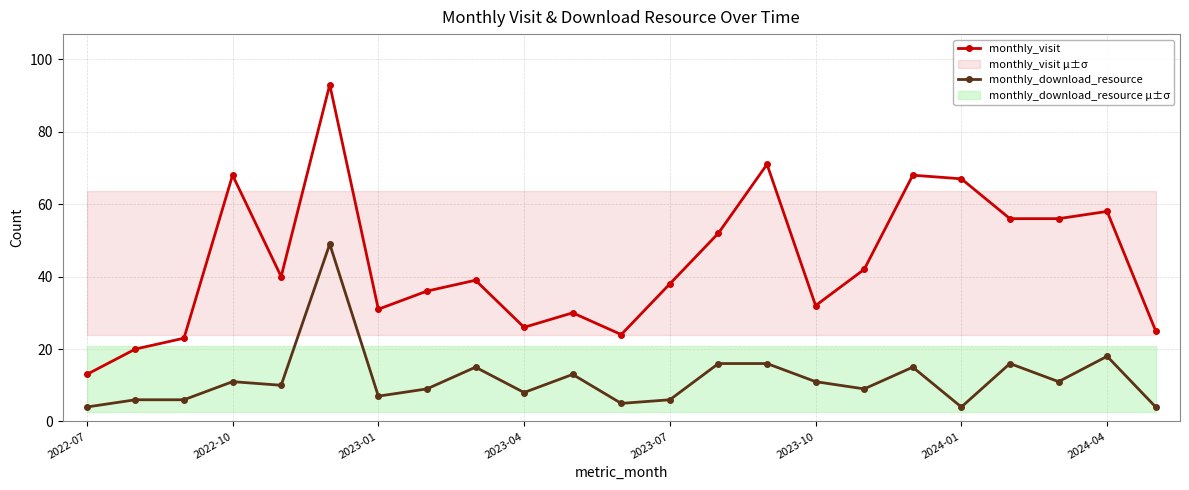

What is the value of the monthly_visit point at the 8th from the left?

36